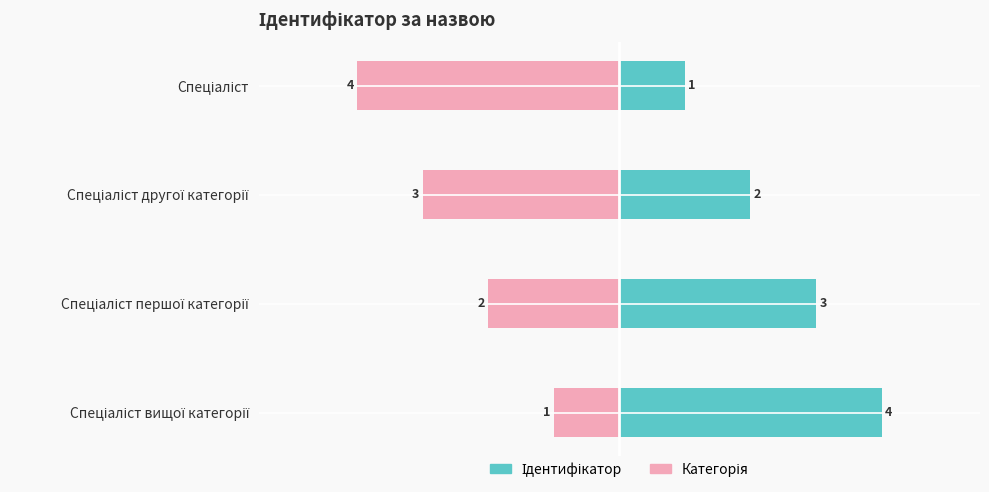

The value of Ідентифікатор at Спеціаліст is 1. True or false?

True